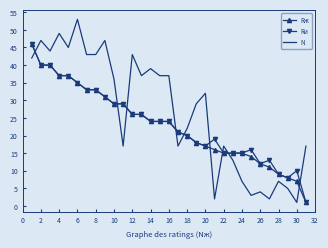

What is the greatest value displayed?

53